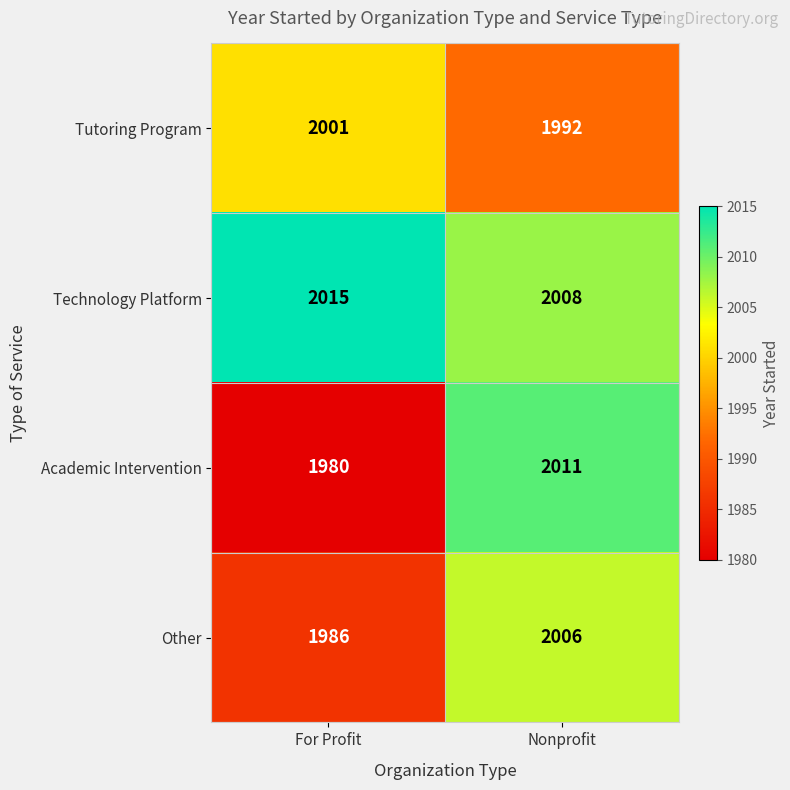

Which category has the lowest value in the Other series?

For Profit